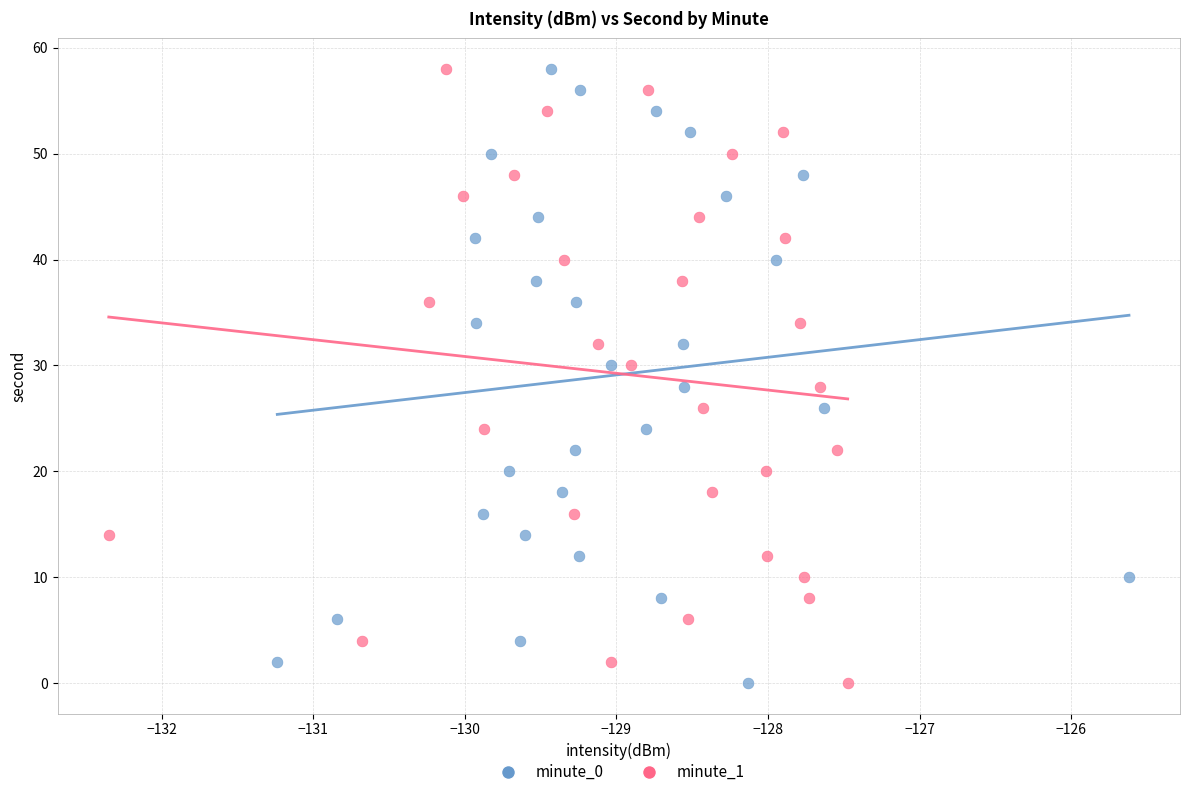

What are all the series names shown in the legend?

minute_0, minute_1